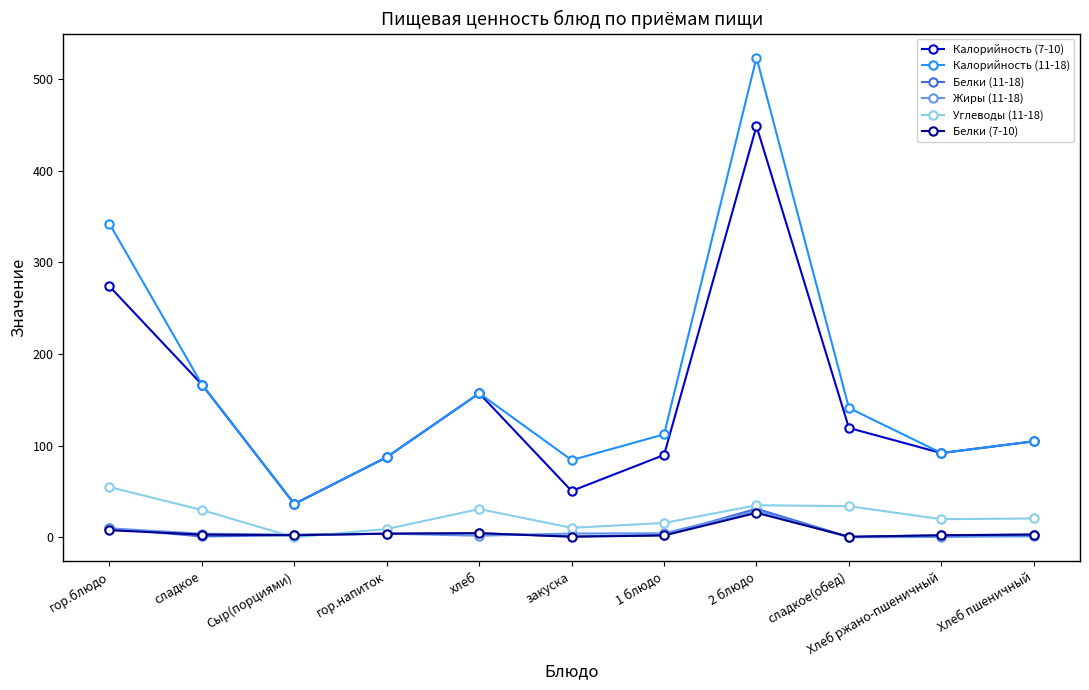

Where is the first local maximum for Калорийность (11-18)?

хлеб